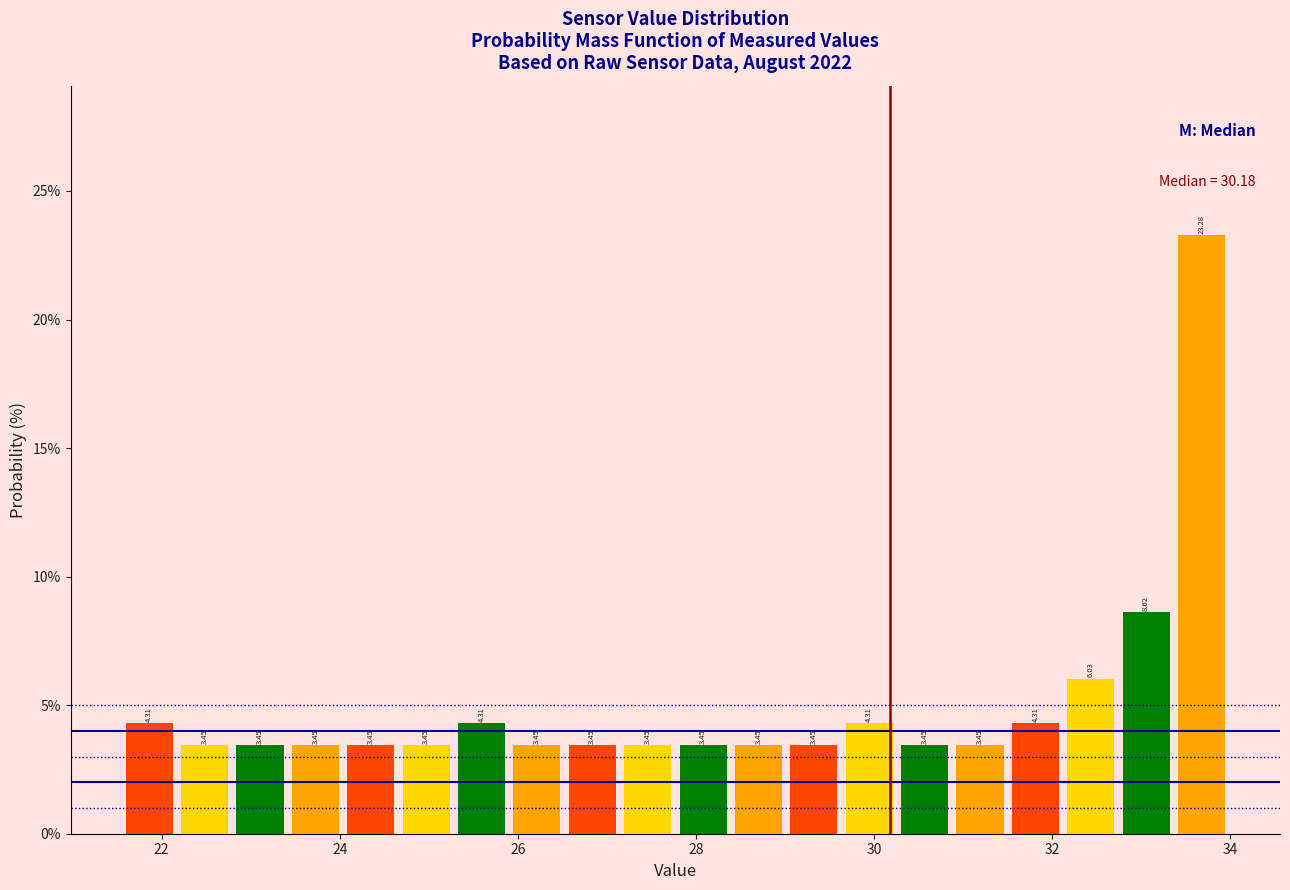

Read against the x-axis, roughly where is the centre of the tallest bar?

33.6